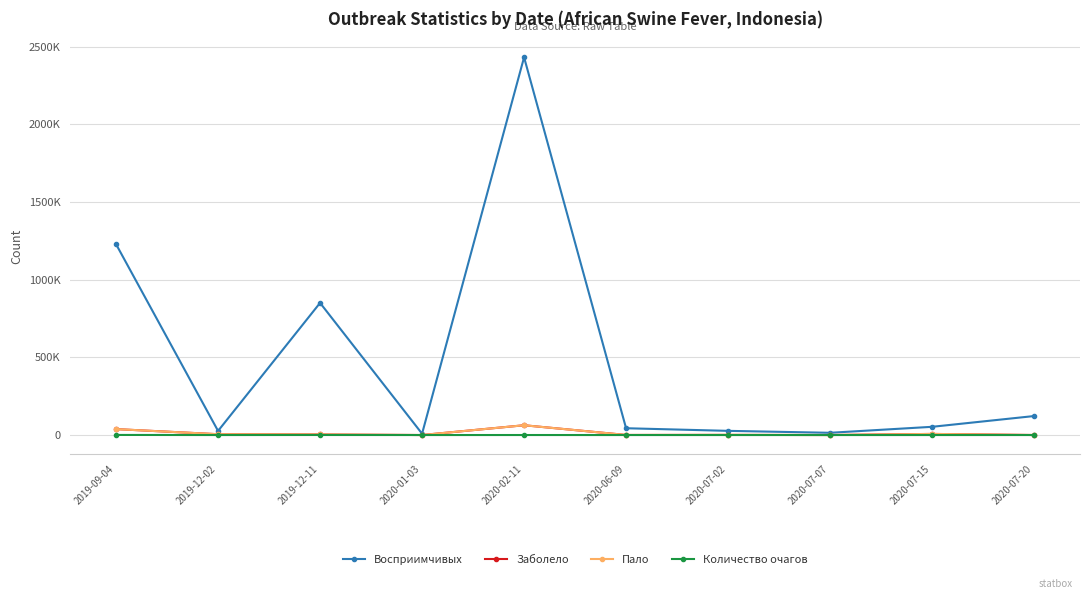

Does the chart have visible grid lines?

Yes